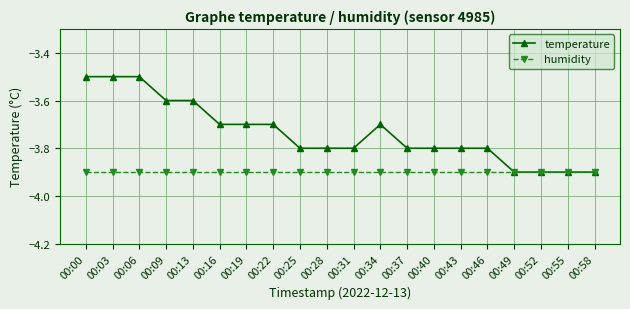

What is the greatest value displayed?

-3.5